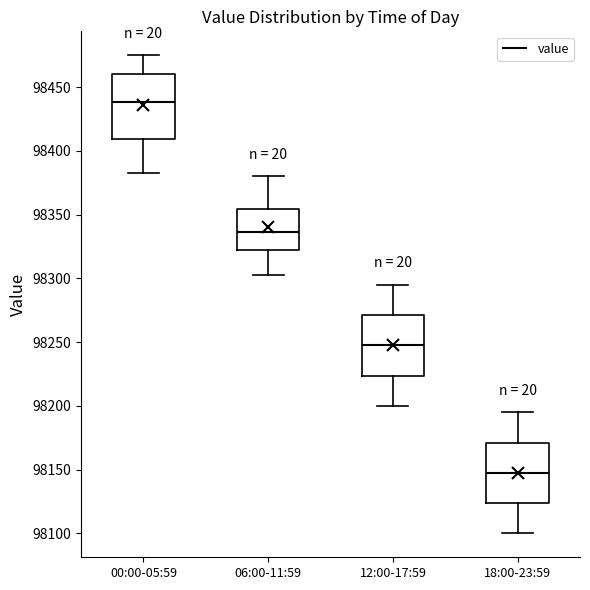

Reading left to right, transcribe this box plot: for each box, give where its median line is, the range the box spans, and where its two whiskers end, as read against the y-axis. The values are not printed on the chart, so give them approximately, as read against the axis.

00:00-05:59: median 98440, box 98410 to 98460, whiskers 98385 to 98475
06:00-11:59: median 98335, box 98325 to 98355, whiskers 98305 to 98380
12:00-17:59: median 98250, box 98225 to 98270, whiskers 98200 to 98295
18:00-23:59: median 98150, box 98125 to 98170, whiskers 98100 to 98195